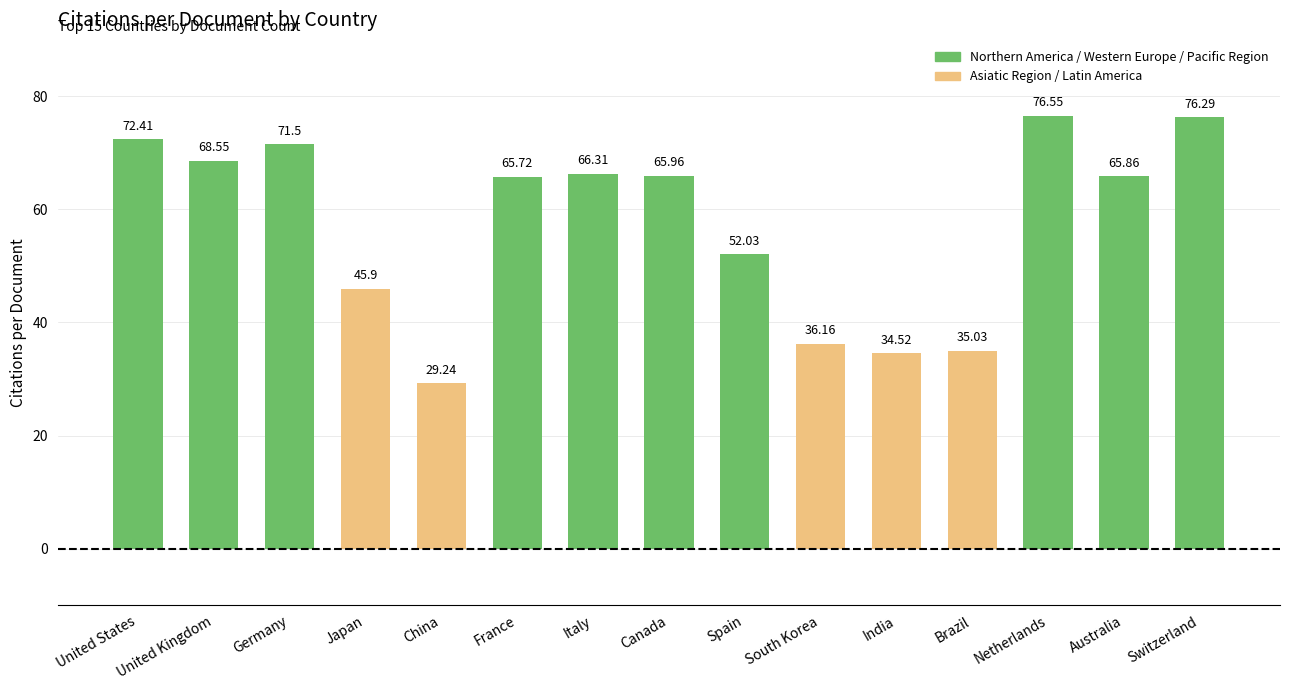

At which category does the chart reach its minimum across all series?

China